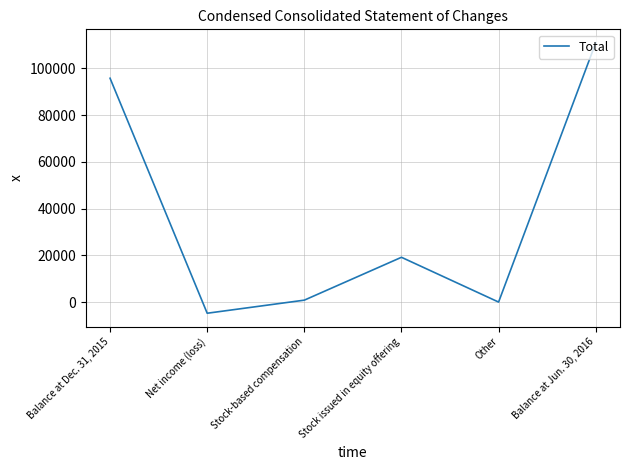

At which category does the data reach its first local valley?

Net income (loss)